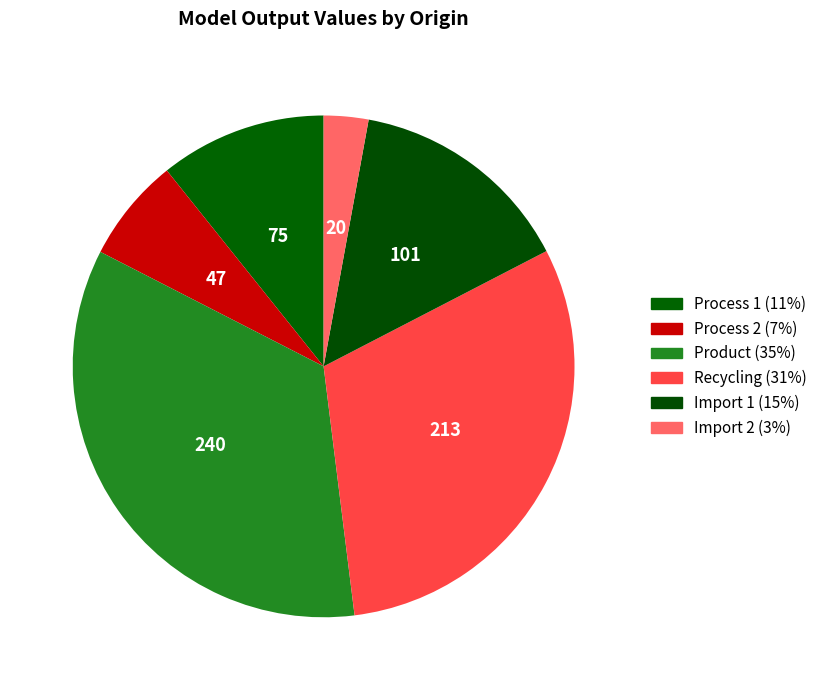

True or false: Process 1 accounts for 11% of the total.

True